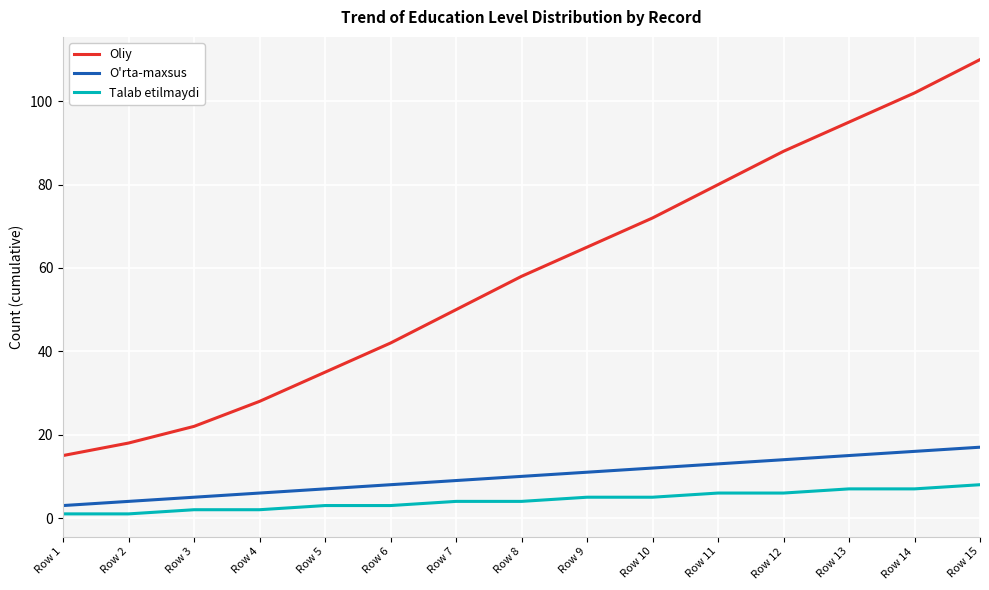

How many lines are shown in the chart?

3